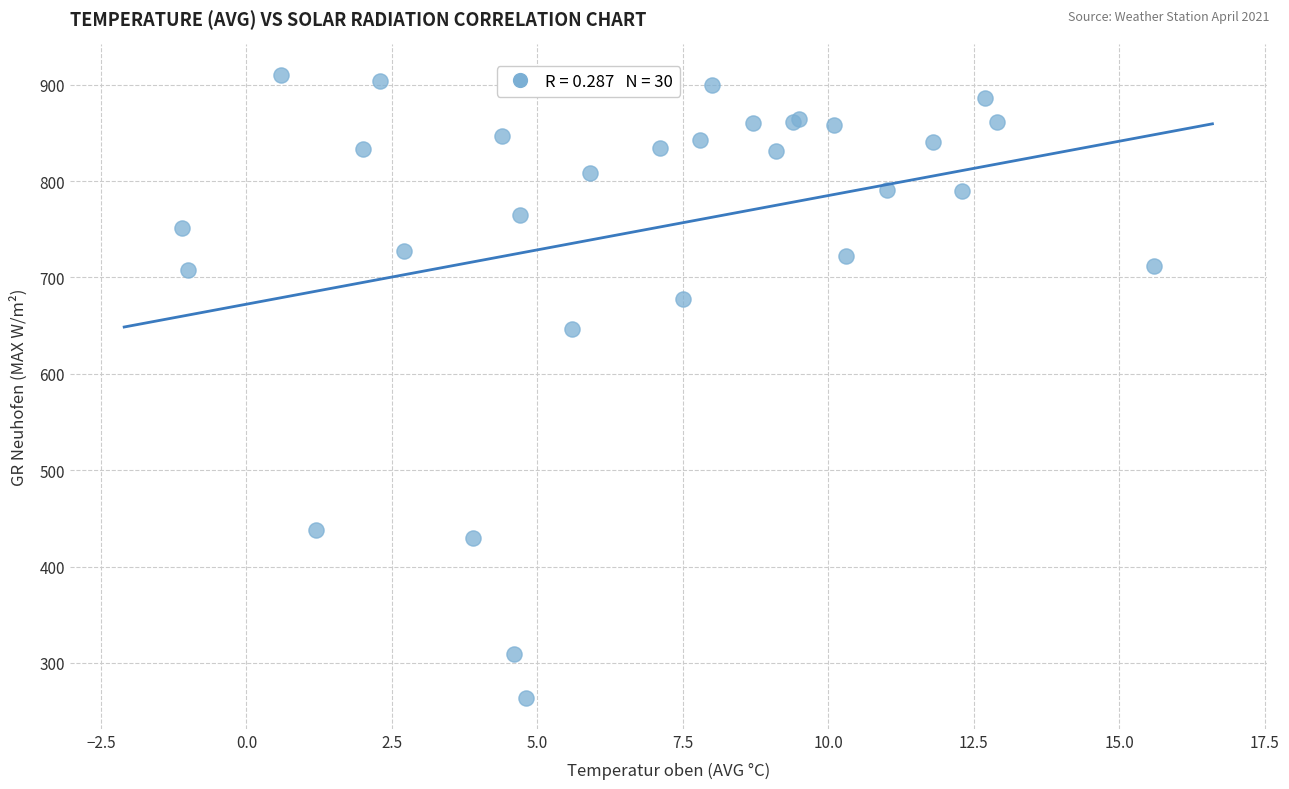

What Y value in the scatter plot is closest to 586?

646.3